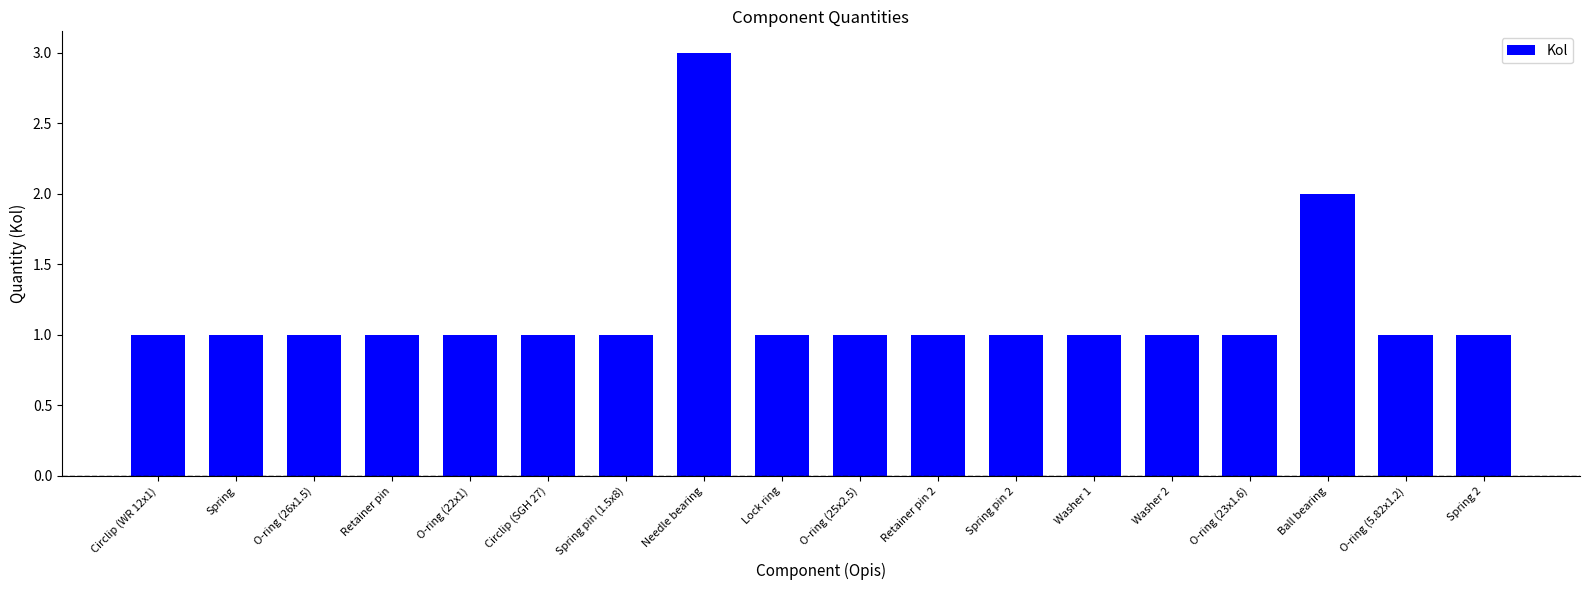

Which category has the highest value across all series?

Needle bearing